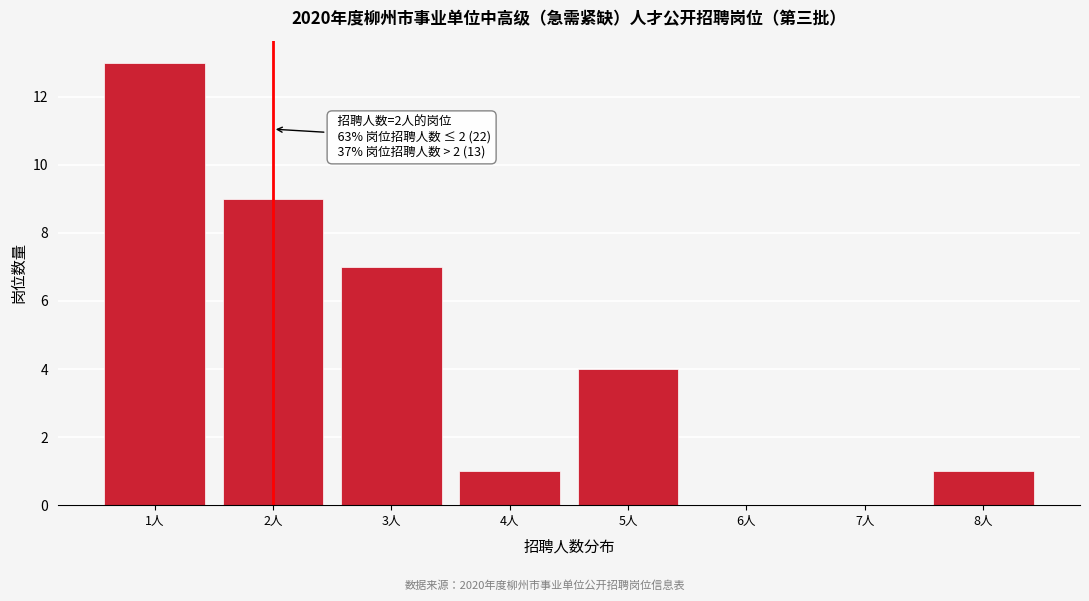

Reading left to right, extract all data points from this chart.

1人=13	2人=9	3人=7	4人=1	5人=4	6人=0	7人=0	8人=1